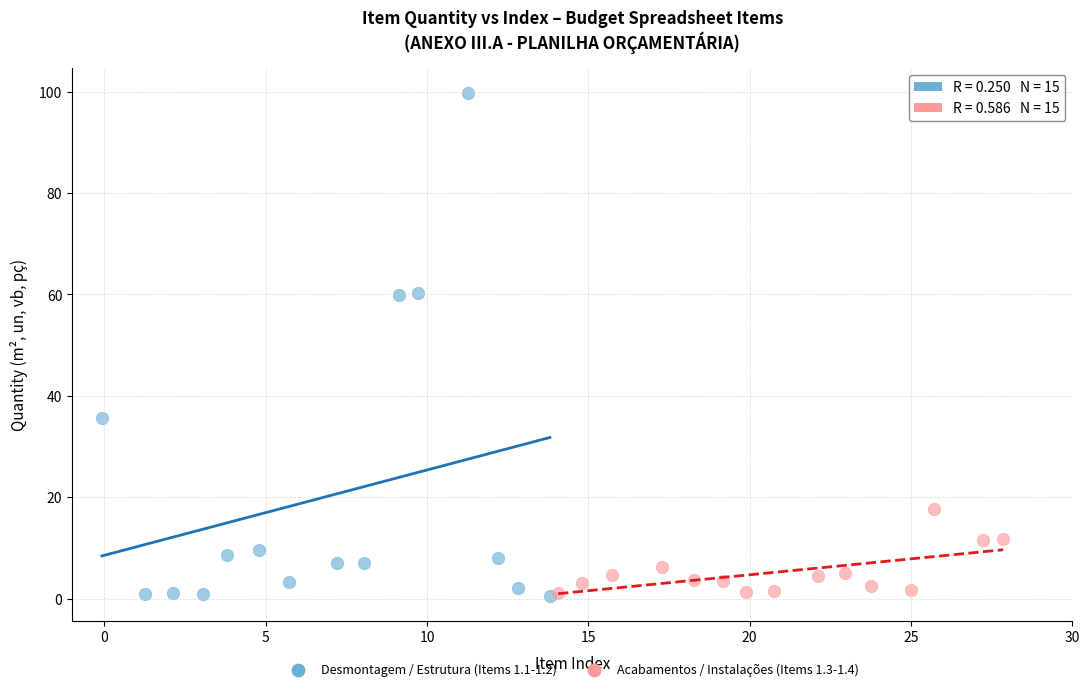

Which series has the widest spread of Y values?

Desmontagem / Estrutura (Items 1.1-1.2)